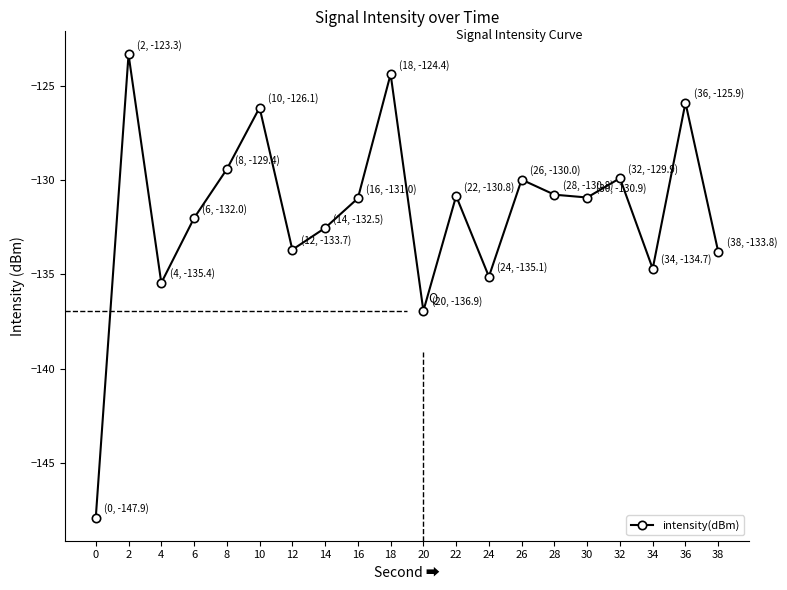

What is the value of the 3rd point from the left?

-135.4